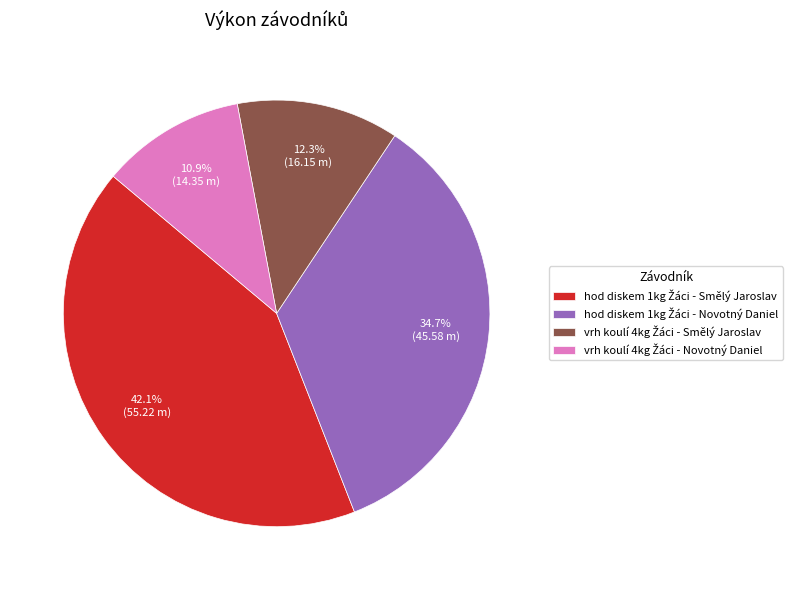

Is there a majority slice in this chart?

No